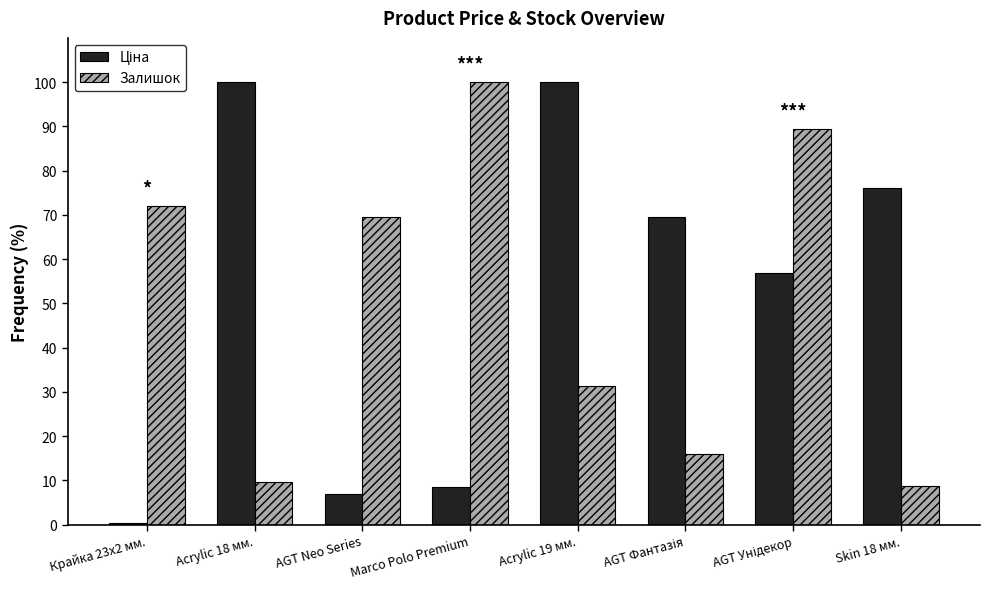

What is the spread (max minus min) of values at Skin 18 мм.?

67.4